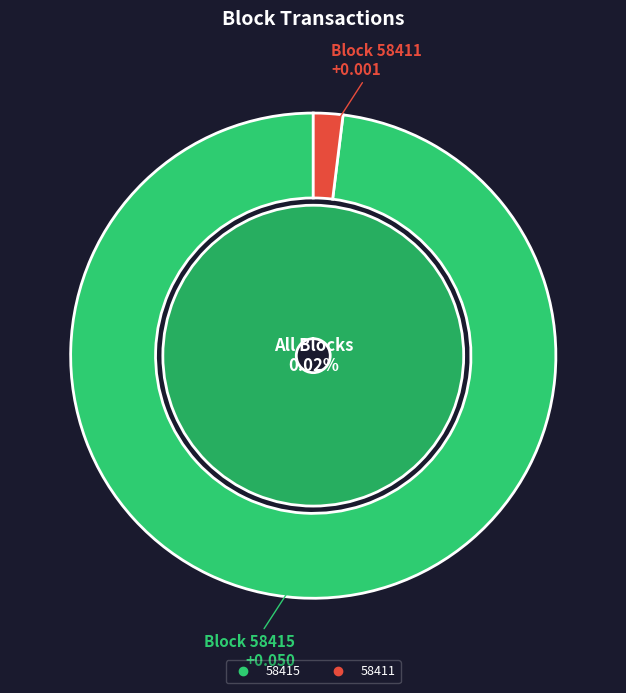

The 58415 slice represents 99% of the pie. True or false?

False